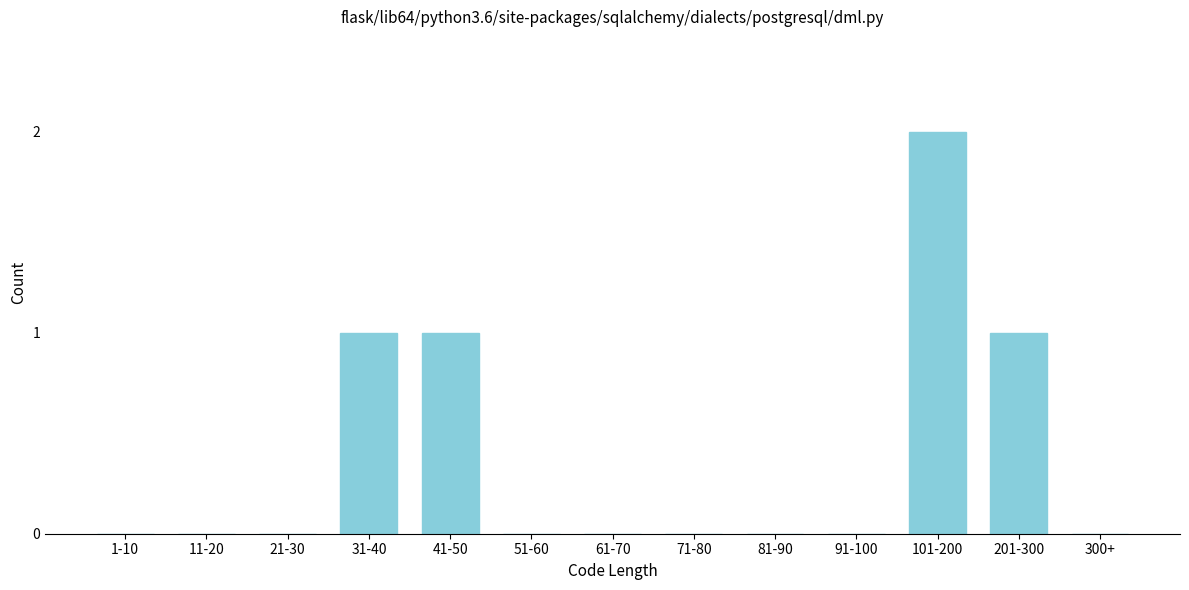

Reading right to left, extract all data points from this chart.

300+=0	201-300=1	101-200=2	91-100=0	81-90=0	71-80=0	61-70=0	51-60=0	41-50=1	31-40=1	21-30=0	11-20=0	1-10=0